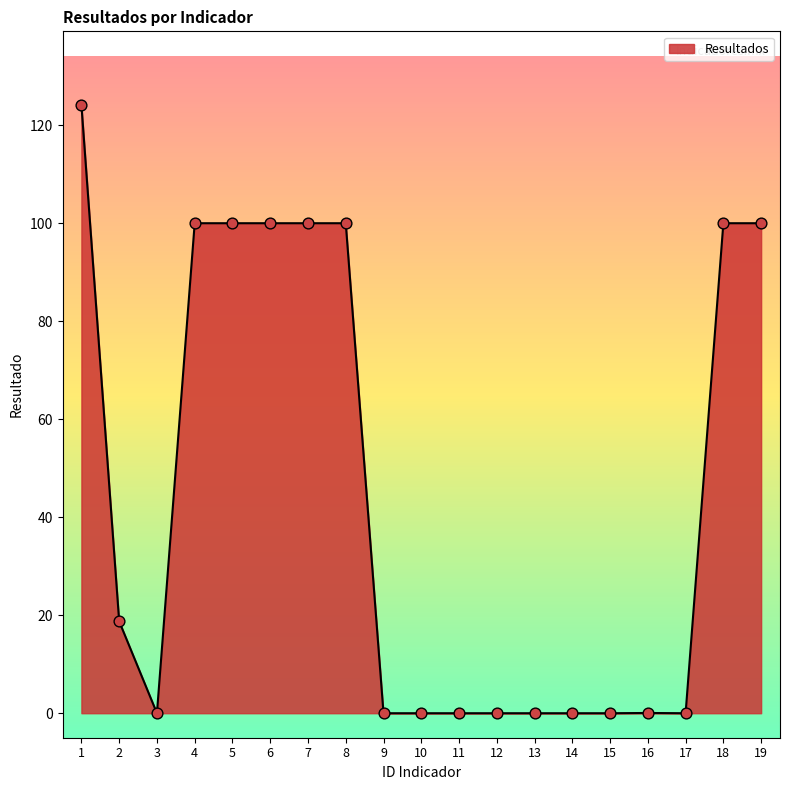

What is the change in value from 3 to 7?

+100.0